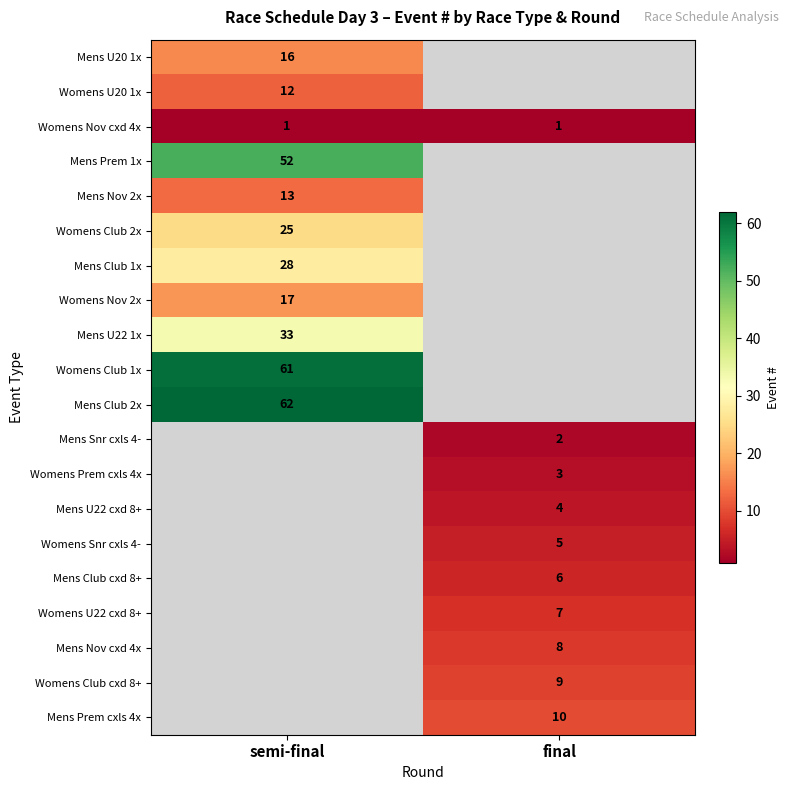

What is the greatest value displayed?

62.0